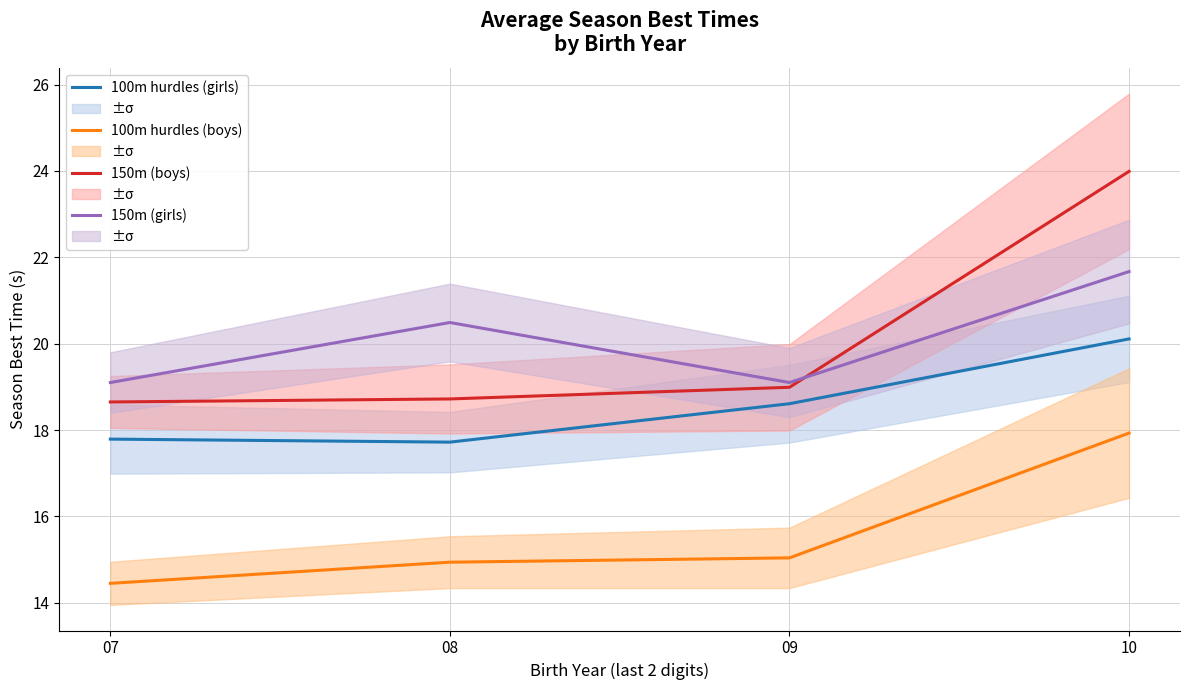

What is the value of the 100m hurdles (boys) point at the 2nd from the left?

14.9